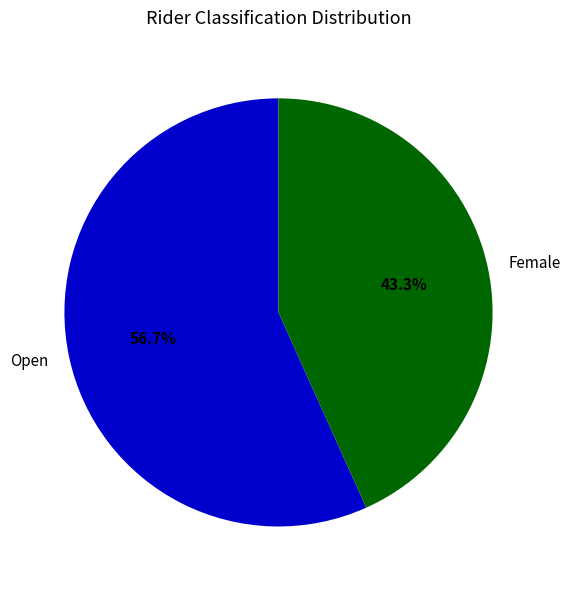

Which has a higher value, Open or Female?

Open